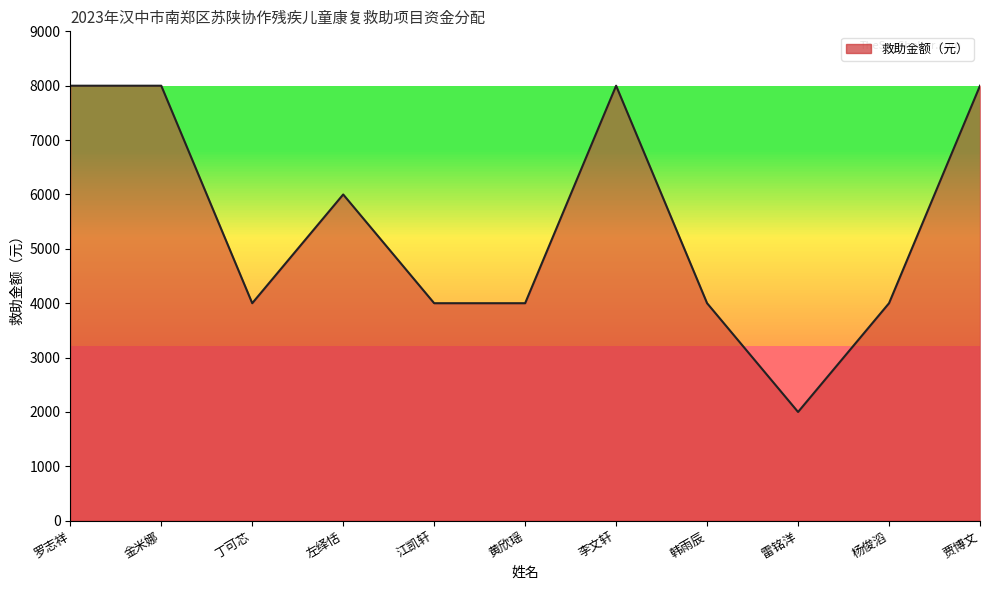

How many categories are shown in the chart?

11